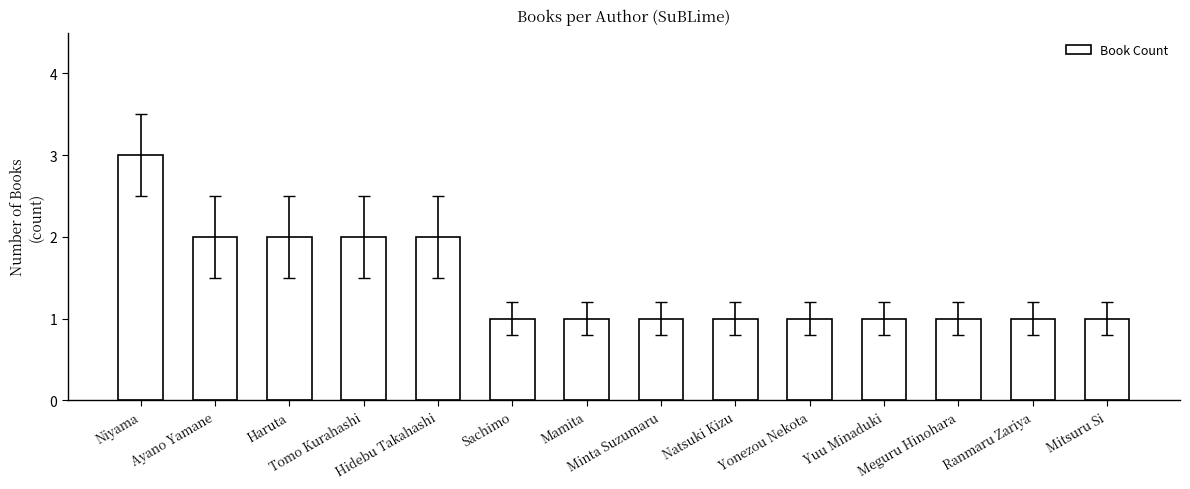

Is it true that the value at Haruta is 2?

True